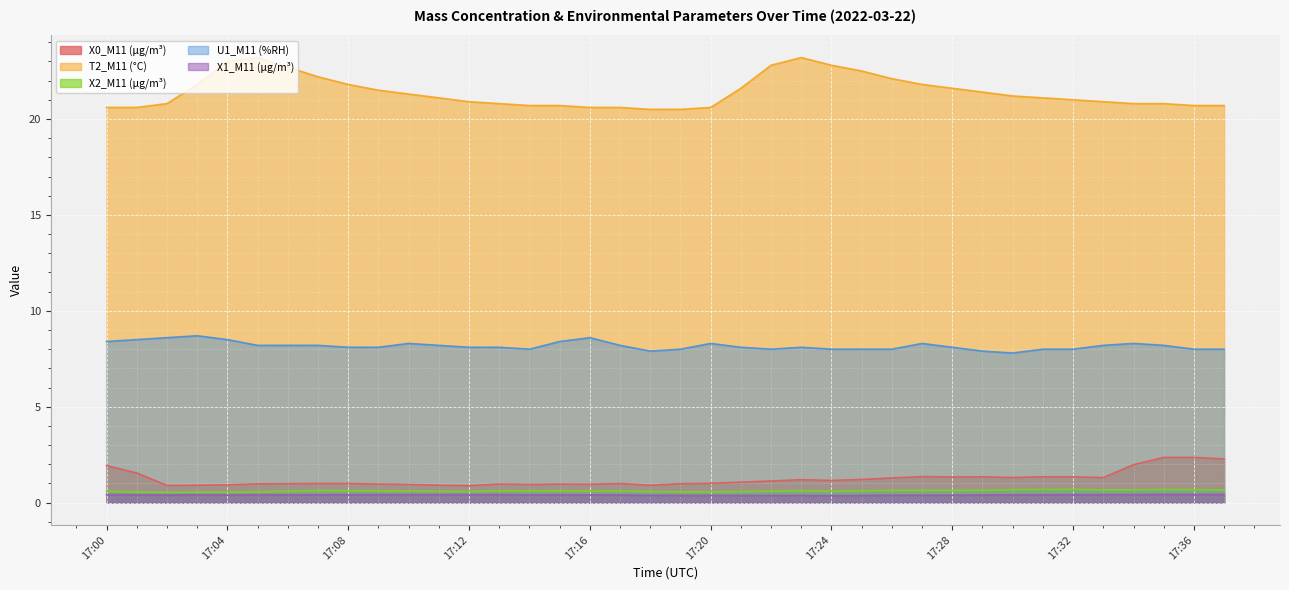

At 17:22, list the series in order from largest to smallest.

T2_M11 (°C), U1_M11 (%RH), X0_M11 (μg/m³), X2_M11 (μg/m³), X1_M11 (μg/m³)